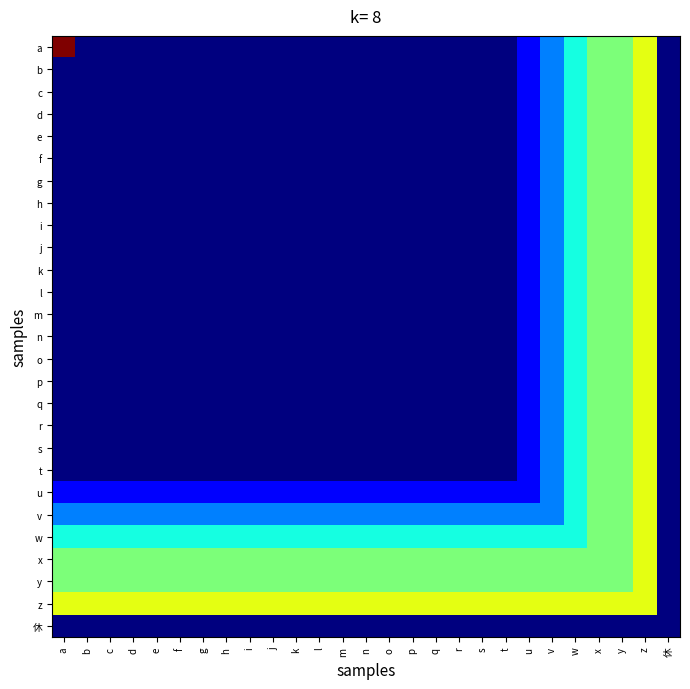

Reading right to left, transcribe all the data shown in this chart.

a: 休=0	z=5	y=4	x=4	w=3	v=2	u=1	t=0	s=0	r=0	q=0	p=0	o=0	n=0	m=0	l=0	k=0	j=0	i=0	h=0	g=0	f=0	e=0	d=0	c=0	b=0	a=8
b: 休=0	z=5	y=4	x=4	w=3	v=2	u=1	t=0	s=0	r=0	q=0	p=0	o=0	n=0	m=0	l=0	k=0	j=0	i=0	h=0	g=0	f=0	e=0	d=0	c=0	b=0	a=0
c: 休=0	z=5	y=4	x=4	w=3	v=2	u=1	t=0	s=0	r=0	q=0	p=0	o=0	n=0	m=0	l=0	k=0	j=0	i=0	h=0	g=0	f=0	e=0	d=0	c=0	b=0	a=0
d: 休=0	z=5	y=4	x=4	w=3	v=2	u=1	t=0	s=0	r=0	q=0	p=0	o=0	n=0	m=0	l=0	k=0	j=0	i=0	h=0	g=0	f=0	e=0	d=0	c=0	b=0	a=0
e: 休=0	z=5	y=4	x=4	w=3	v=2	u=1	t=0	s=0	r=0	q=0	p=0	o=0	n=0	m=0	l=0	k=0	j=0	i=0	h=0	g=0	f=0	e=0	d=0	c=0	b=0	a=0
f: 休=0	z=5	y=4	x=4	w=3	v=2	u=1	t=0	s=0	r=0	q=0	p=0	o=0	n=0	m=0	l=0	k=0	j=0	i=0	h=0	g=0	f=0	e=0	d=0	c=0	b=0	a=0
g: 休=0	z=5	y=4	x=4	w=3	v=2	u=1	t=0	s=0	r=0	q=0	p=0	o=0	n=0	m=0	l=0	k=0	j=0	i=0	h=0	g=0	f=0	e=0	d=0	c=0	b=0	a=0
h: 休=0	z=5	y=4	x=4	w=3	v=2	u=1	t=0	s=0	r=0	q=0	p=0	o=0	n=0	m=0	l=0	k=0	j=0	i=0	h=0	g=0	f=0	e=0	d=0	c=0	b=0	a=0
i: 休=0	z=5	y=4	x=4	w=3	v=2	u=1	t=0	s=0	r=0	q=0	p=0	o=0	n=0	m=0	l=0	k=0	j=0	i=0	h=0	g=0	f=0	e=0	d=0	c=0	b=0	a=0
j: 休=0	z=5	y=4	x=4	w=3	v=2	u=1	t=0	s=0	r=0	q=0	p=0	o=0	n=0	m=0	l=0	k=0	j=0	i=0	h=0	g=0	f=0	e=0	d=0	c=0	b=0	a=0
k: 休=0	z=5	y=4	x=4	w=3	v=2	u=1	t=0	s=0	r=0	q=0	p=0	o=0	n=0	m=0	l=0	k=0	j=0	i=0	h=0	g=0	f=0	e=0	d=0	c=0	b=0	a=0
l: 休=0	z=5	y=4	x=4	w=3	v=2	u=1	t=0	s=0	r=0	q=0	p=0	o=0	n=0	m=0	l=0	k=0	j=0	i=0	h=0	g=0	f=0	e=0	d=0	c=0	b=0	a=0
m: 休=0	z=5	y=4	x=4	w=3	v=2	u=1	t=0	s=0	r=0	q=0	p=0	o=0	n=0	m=0	l=0	k=0	j=0	i=0	h=0	g=0	f=0	e=0	d=0	c=0	b=0	a=0
n: 休=0	z=5	y=4	x=4	w=3	v=2	u=1	t=0	s=0	r=0	q=0	p=0	o=0	n=0	m=0	l=0	k=0	j=0	i=0	h=0	g=0	f=0	e=0	d=0	c=0	b=0	a=0
o: 休=0	z=5	y=4	x=4	w=3	v=2	u=1	t=0	s=0	r=0	q=0	p=0	o=0	n=0	m=0	l=0	k=0	j=0	i=0	h=0	g=0	f=0	e=0	d=0	c=0	b=0	a=0
p: 休=0	z=5	y=4	x=4	w=3	v=2	u=1	t=0	s=0	r=0	q=0	p=0	o=0	n=0	m=0	l=0	k=0	j=0	i=0	h=0	g=0	f=0	e=0	d=0	c=0	b=0	a=0
q: 休=0	z=5	y=4	x=4	w=3	v=2	u=1	t=0	s=0	r=0	q=0	p=0	o=0	n=0	m=0	l=0	k=0	j=0	i=0	h=0	g=0	f=0	e=0	d=0	c=0	b=0	a=0
r: 休=0	z=5	y=4	x=4	w=3	v=2	u=1	t=0	s=0	r=0	q=0	p=0	o=0	n=0	m=0	l=0	k=0	j=0	i=0	h=0	g=0	f=0	e=0	d=0	c=0	b=0	a=0
s: 休=0	z=5	y=4	x=4	w=3	v=2	u=1	t=0	s=0	r=0	q=0	p=0	o=0	n=0	m=0	l=0	k=0	j=0	i=0	h=0	g=0	f=0	e=0	d=0	c=0	b=0	a=0
t: 休=0	z=5	y=4	x=4	w=3	v=2	u=1	t=0	s=0	r=0	q=0	p=0	o=0	n=0	m=0	l=0	k=0	j=0	i=0	h=0	g=0	f=0	e=0	d=0	c=0	b=0	a=0
u: 休=0	z=5	y=4	x=4	w=3	v=2	u=1	t=1	s=1	r=1	q=1	p=1	o=1	n=1	m=1	l=1	k=1	j=1	i=1	h=1	g=1	f=1	e=1	d=1	c=1	b=1	a=1
v: 休=0	z=5	y=4	x=4	w=3	v=2	u=2	t=2	s=2	r=2	q=2	p=2	o=2	n=2	m=2	l=2	k=2	j=2	i=2	h=2	g=2	f=2	e=2	d=2	c=2	b=2	a=2
w: 休=0	z=5	y=4	x=4	w=3	v=3	u=3	t=3	s=3	r=3	q=3	p=3	o=3	n=3	m=3	l=3	k=3	j=3	i=3	h=3	g=3	f=3	e=3	d=3	c=3	b=3	a=3
x: 休=0	z=5	y=4	x=4	w=4	v=4	u=4	t=4	s=4	r=4	q=4	p=4	o=4	n=4	m=4	l=4	k=4	j=4	i=4	h=4	g=4	f=4	e=4	d=4	c=4	b=4	a=4
y: 休=0	z=5	y=4	x=4	w=4	v=4	u=4	t=4	s=4	r=4	q=4	p=4	o=4	n=4	m=4	l=4	k=4	j=4	i=4	h=4	g=4	f=4	e=4	d=4	c=4	b=4	a=4
z: 休=0	z=5	y=5	x=5	w=5	v=5	u=5	t=5	s=5	r=5	q=5	p=5	o=5	n=5	m=5	l=5	k=5	j=5	i=5	h=5	g=5	f=5	e=5	d=5	c=5	b=5	a=5
休: 休=0	z=0	y=0	x=0	w=0	v=0	u=0	t=0	s=0	r=0	q=0	p=0	o=0	n=0	m=0	l=0	k=0	j=0	i=0	h=0	g=0	f=0	e=0	d=0	c=0	b=0	a=0